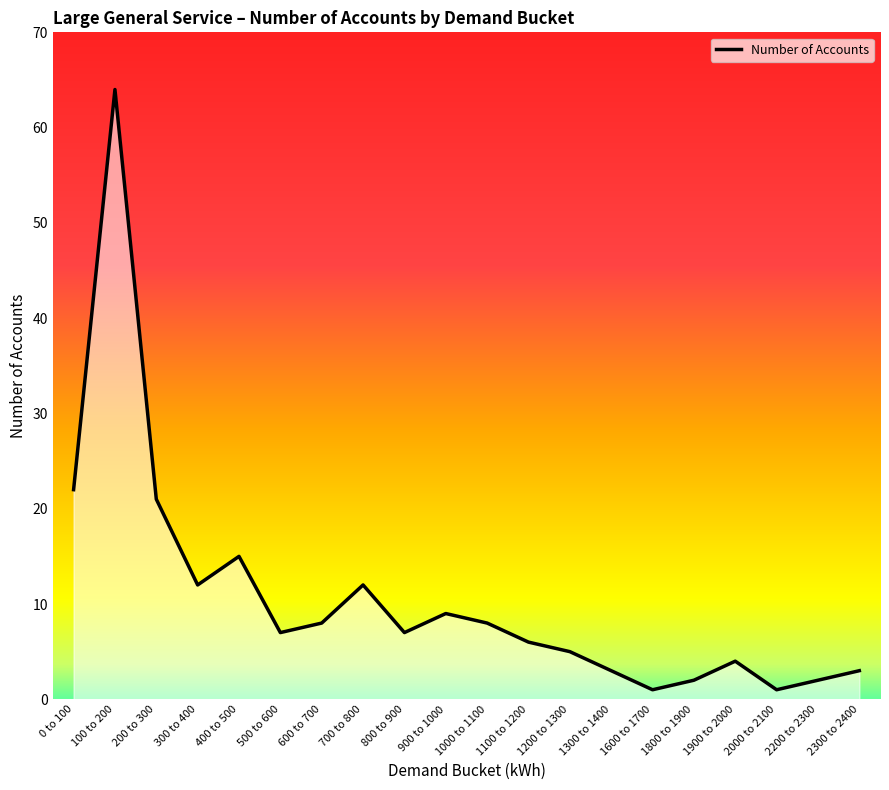

What is the average value?

11